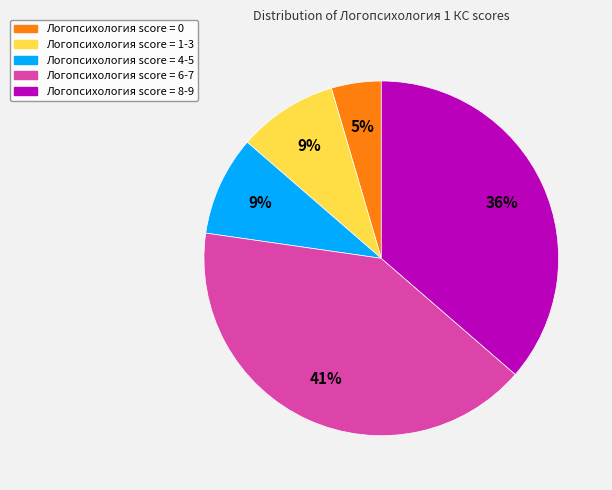

Does any single category account for the majority?

No